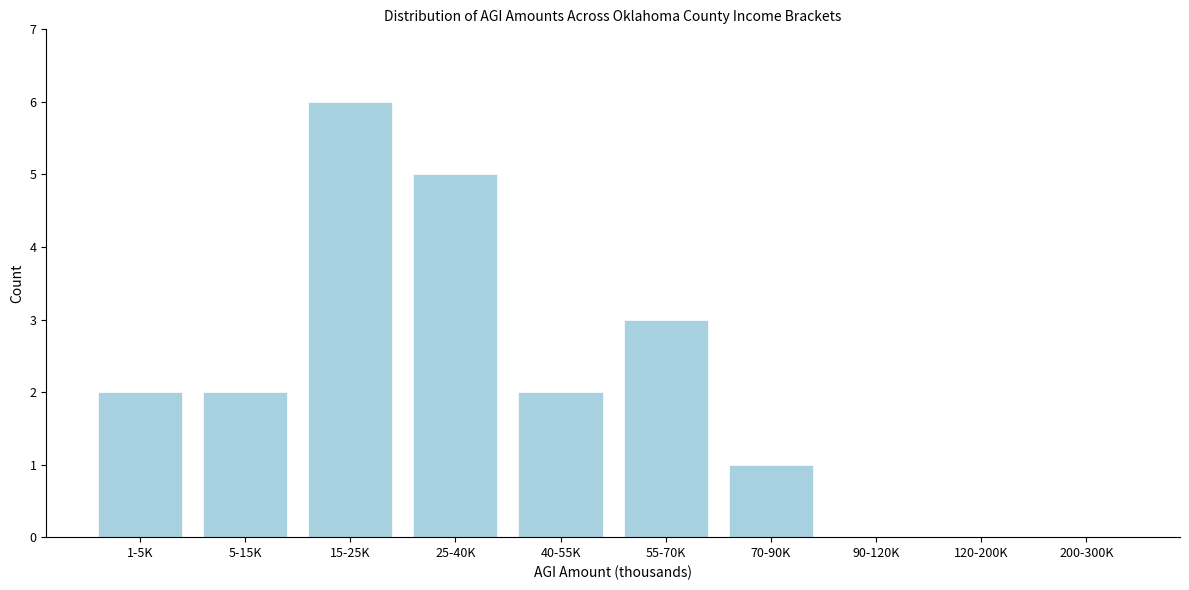

Reading left to right, what are all the values shown in this chart?

1-5K=2	5-15K=2	15-25K=6	25-40K=5	40-55K=2	55-70K=3	70-90K=1	90-120K=0	120-200K=0	200-300K=0